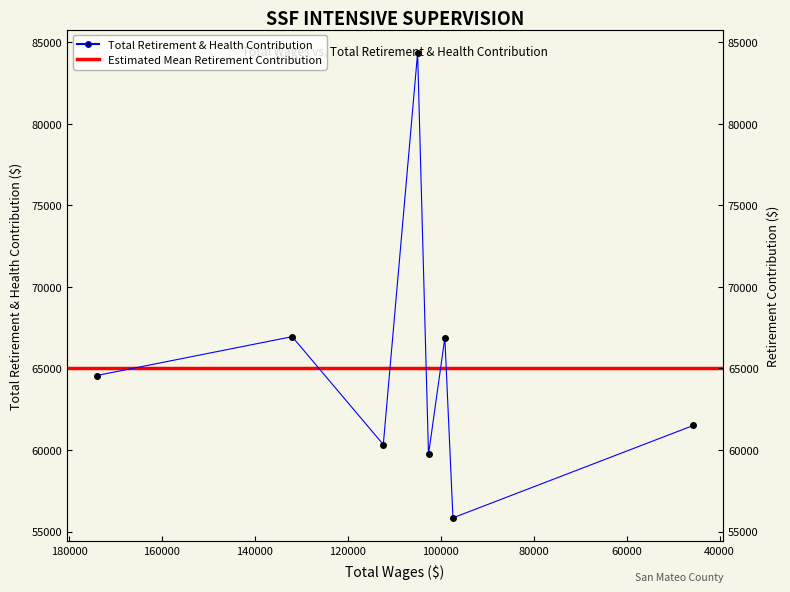

The value at 102627 is 59723. True or false?

True